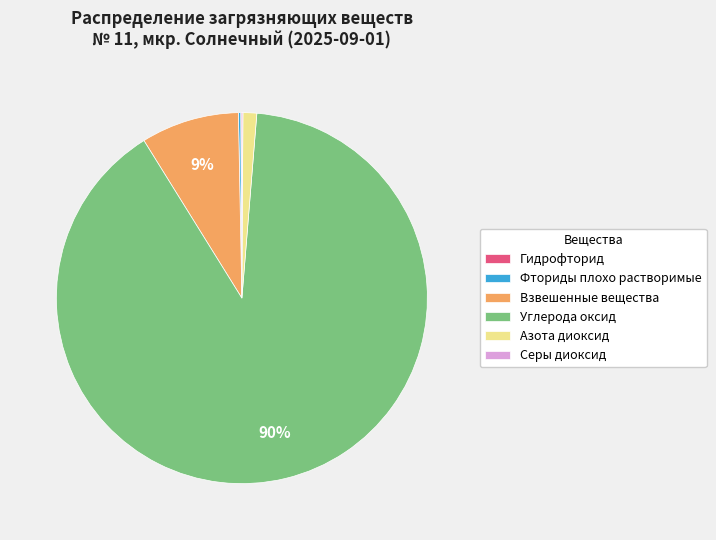

What is the largest slice in the pie chart?

Углерода оксид